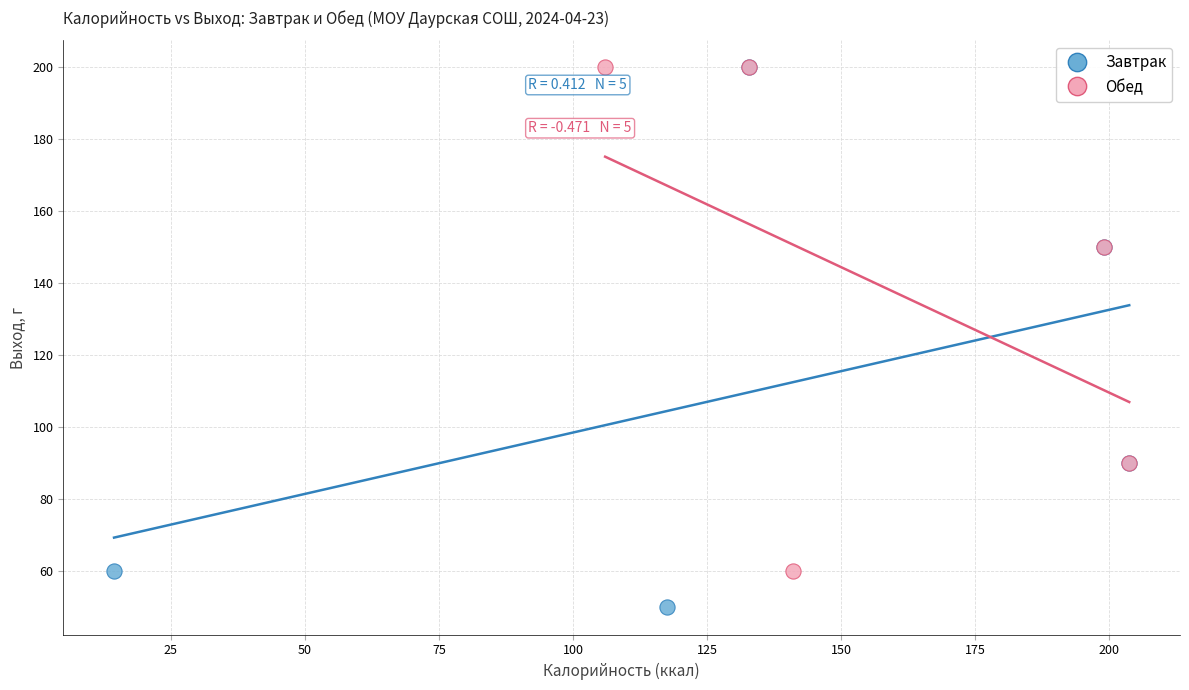

What are all the series names shown in the legend?

Завтрак, Обед